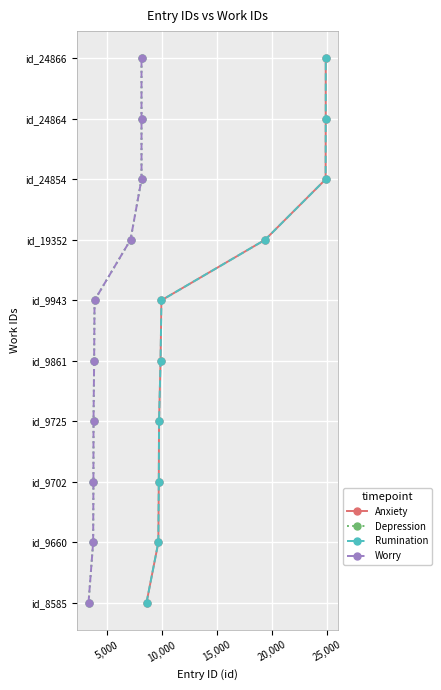

Is this an area chart (filled region under the line)?

No